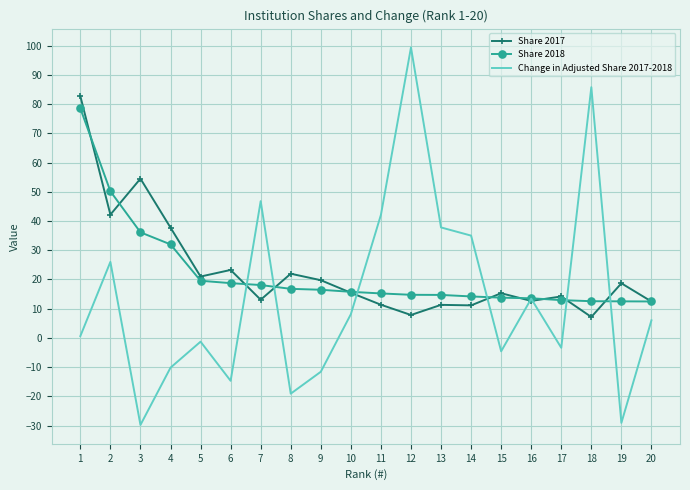

What is the spread (max minus min) of values at 4?

47.9